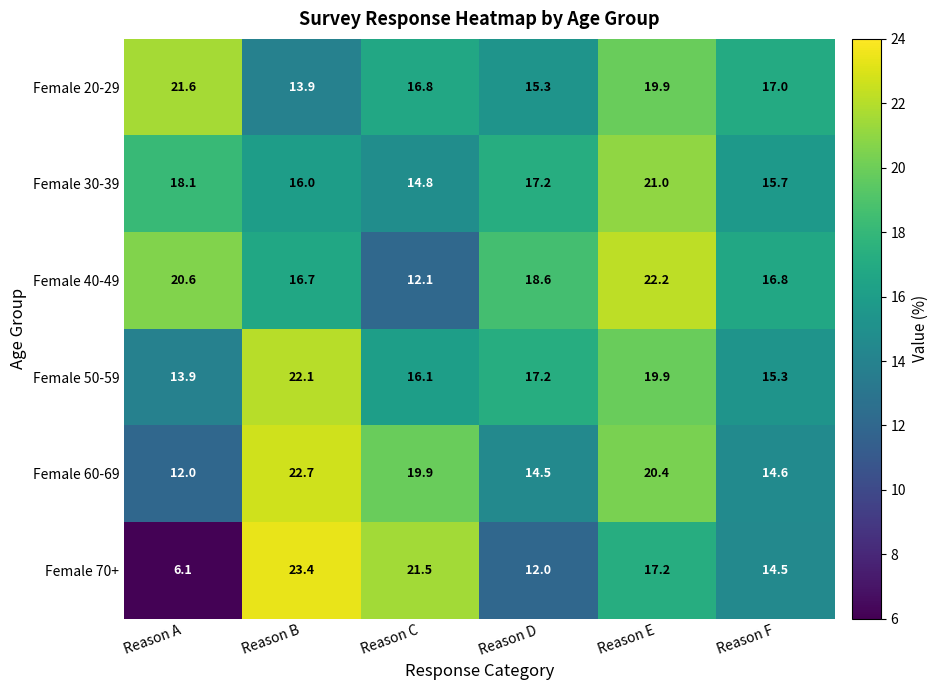

What is the minimum value shown in the chart?

6.1